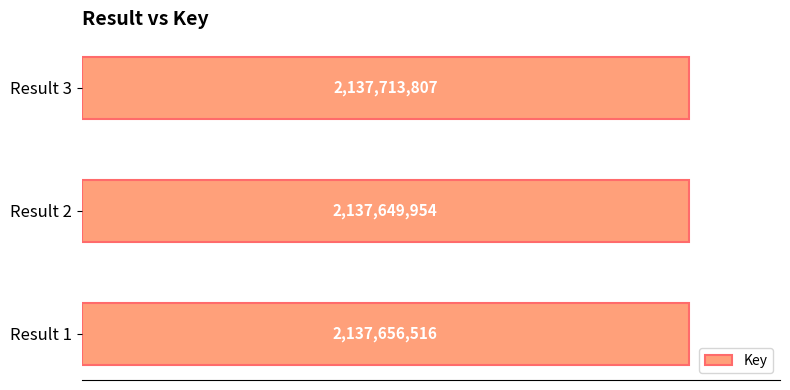

Are the bars grouped side by side (vs. stacked)?

No